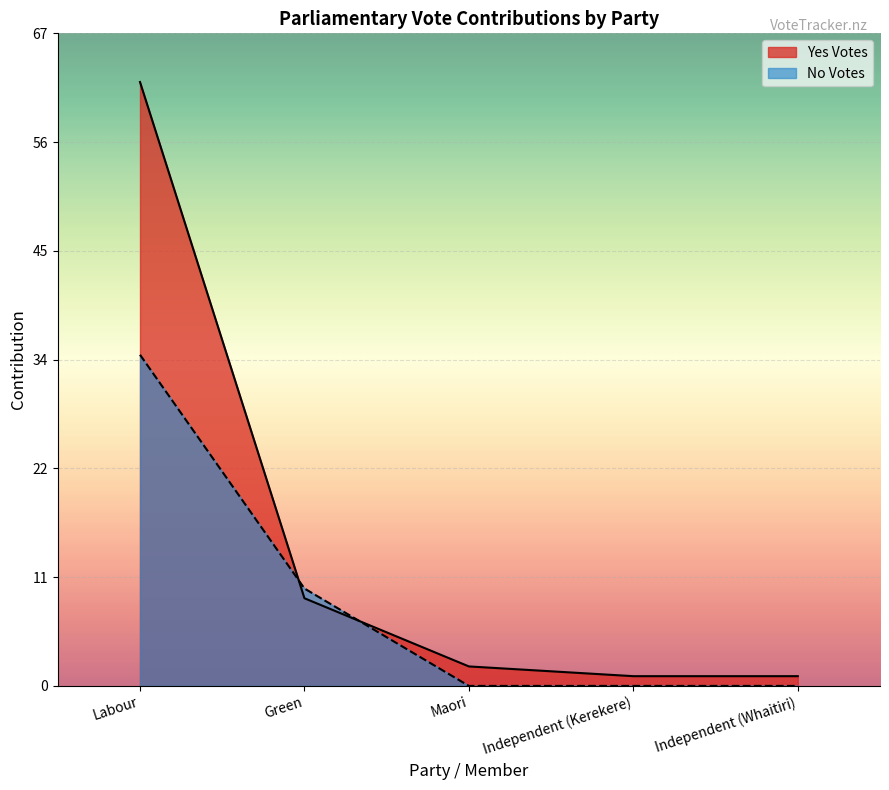

Where do No Votes and Yes Votes first cross each other?

Labour and Green